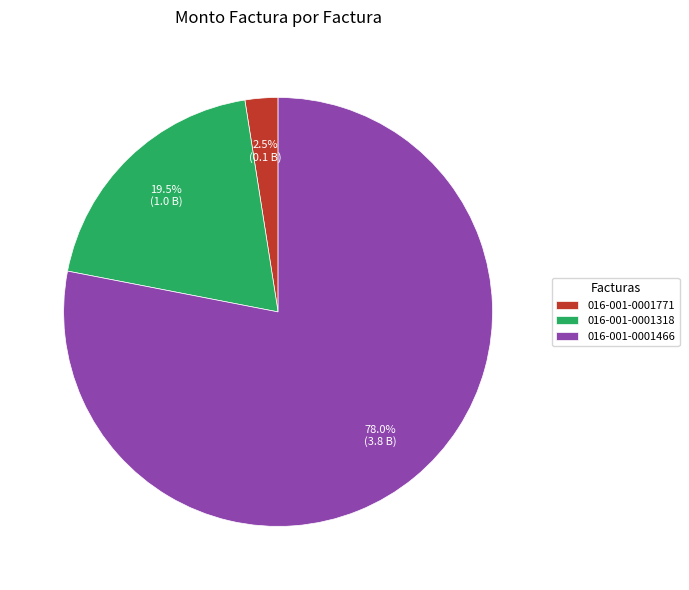

To the nearest percent, what is the difference between the 016-001-0001771 and 016-001-0001466 slice percentages?

76%